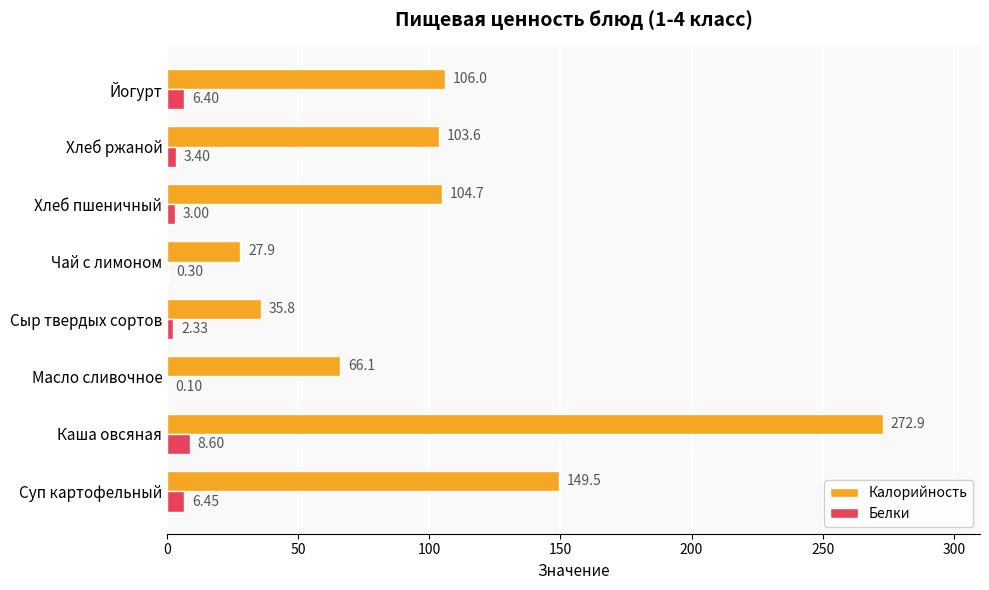

Where is Белки nearest to the value 4?

Хлеб ржаной